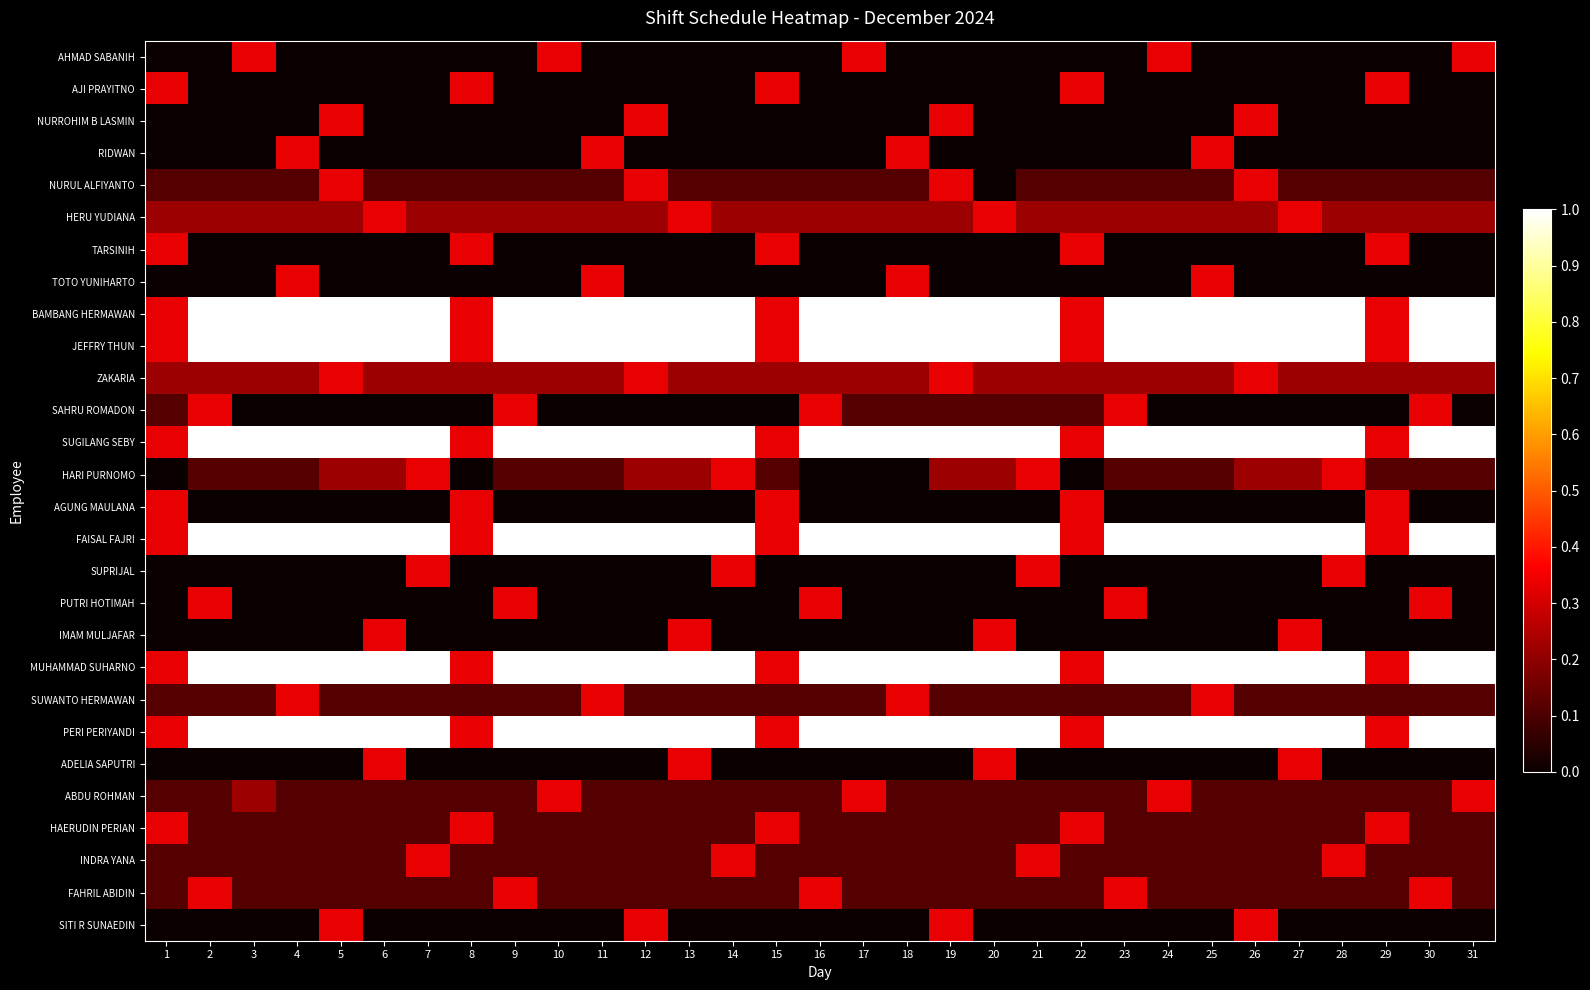

At which category is the sum across all series the highest?

19